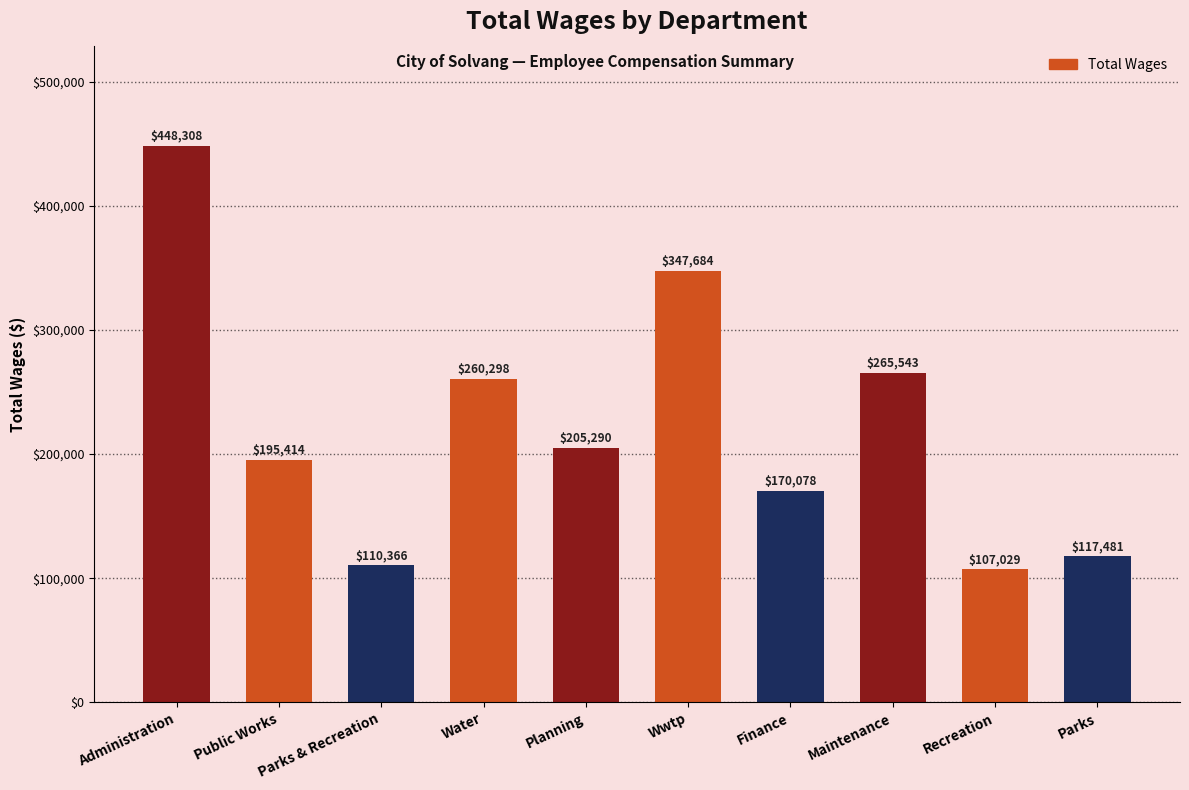

What position from the left is Maintenance?

8